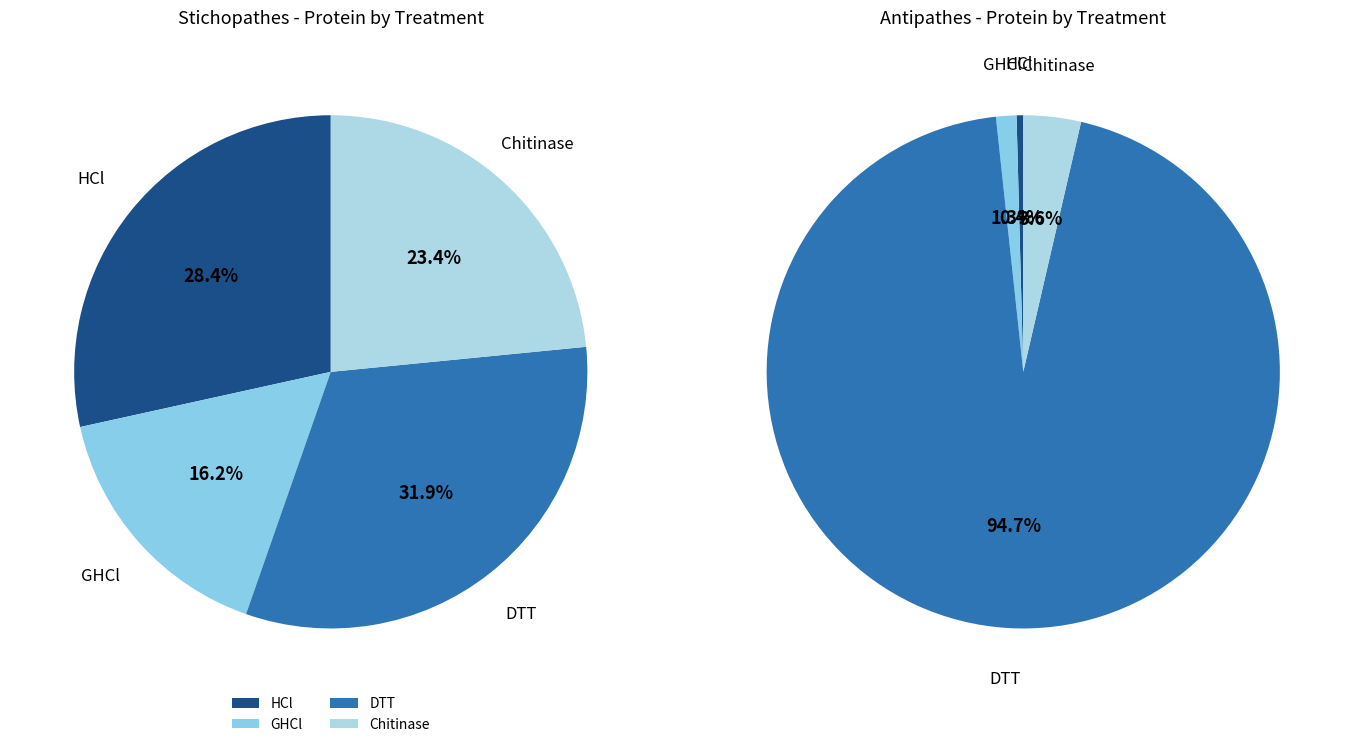

The Chitinase slice represents 23% of the pie. True or false?

True